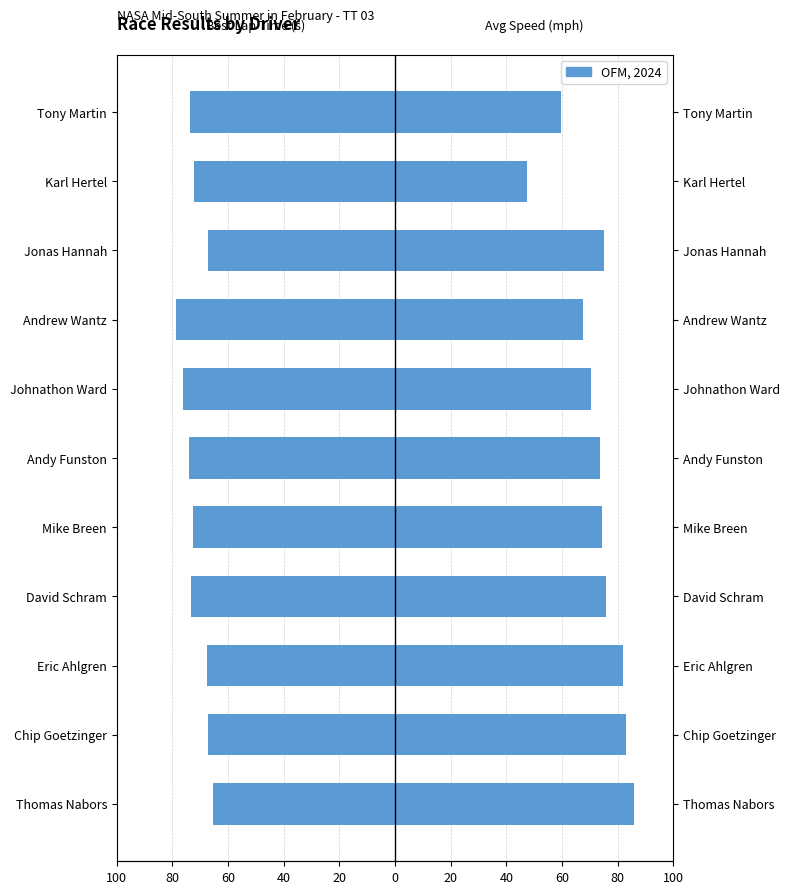

What is the greatest value displayed?

85.8